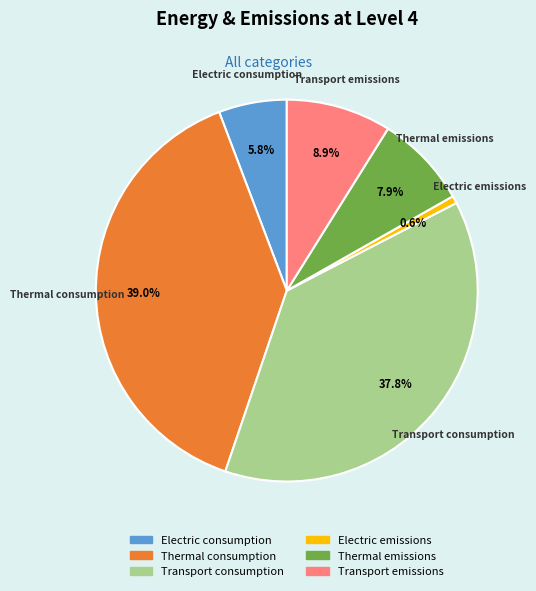

How many segments does this pie chart have?

6